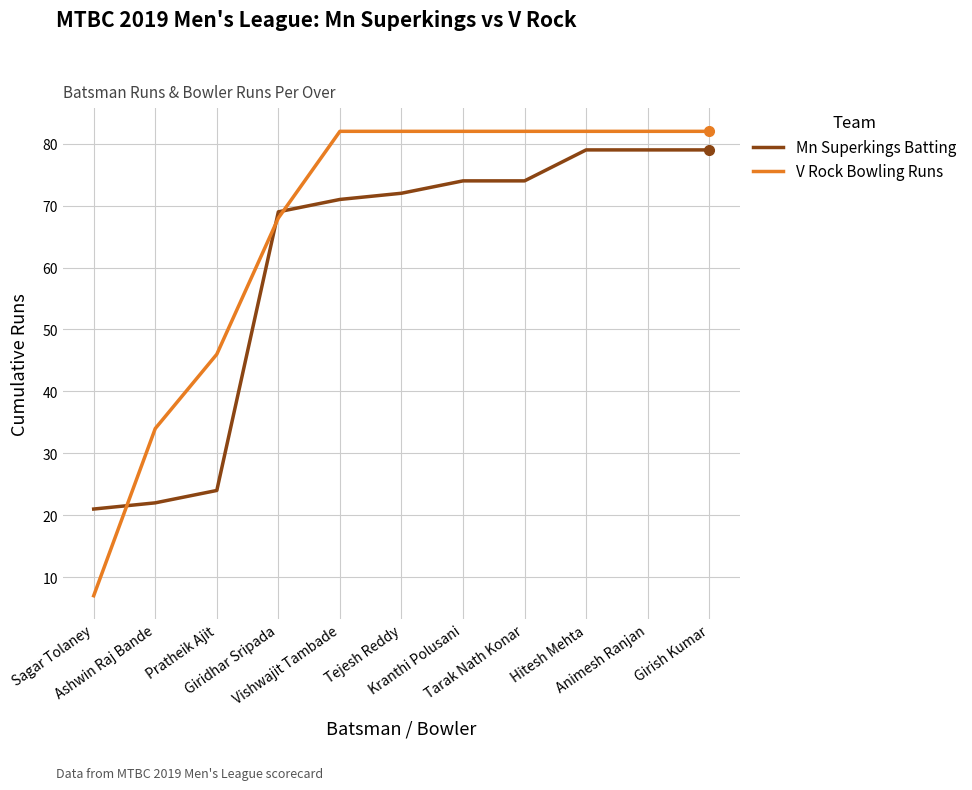

What is the average value of the V Rock Bowling Runs series?

66